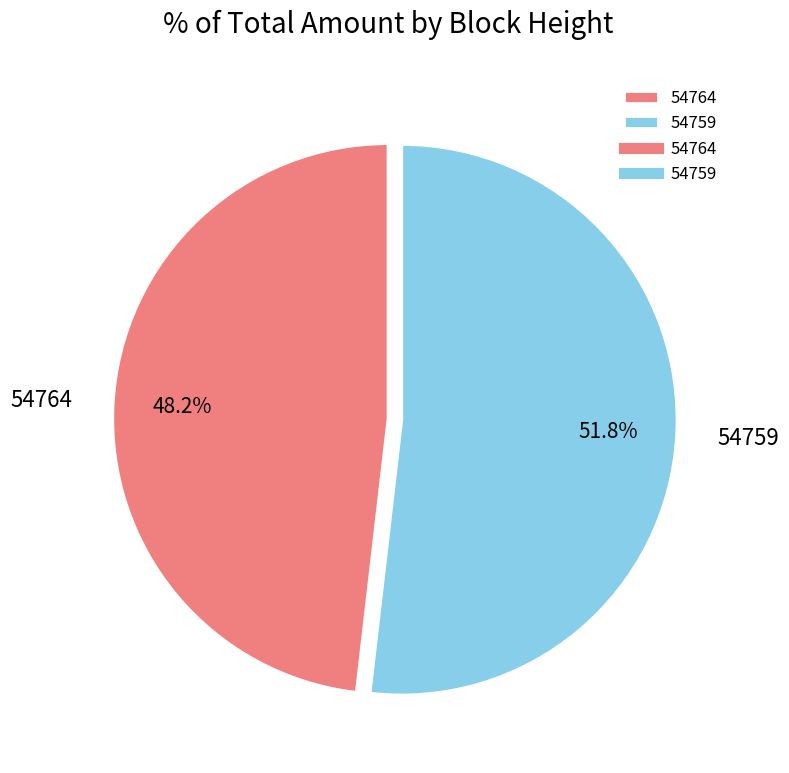

True or false: 54759 accounts for 52% of the total.

True